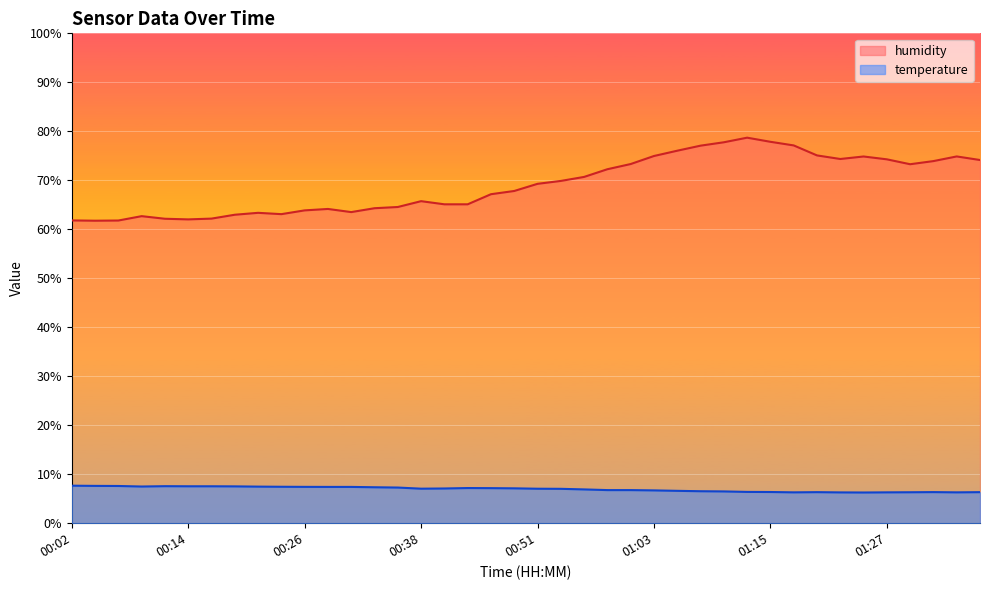

At which category is the sum across all series the highest?

01:13